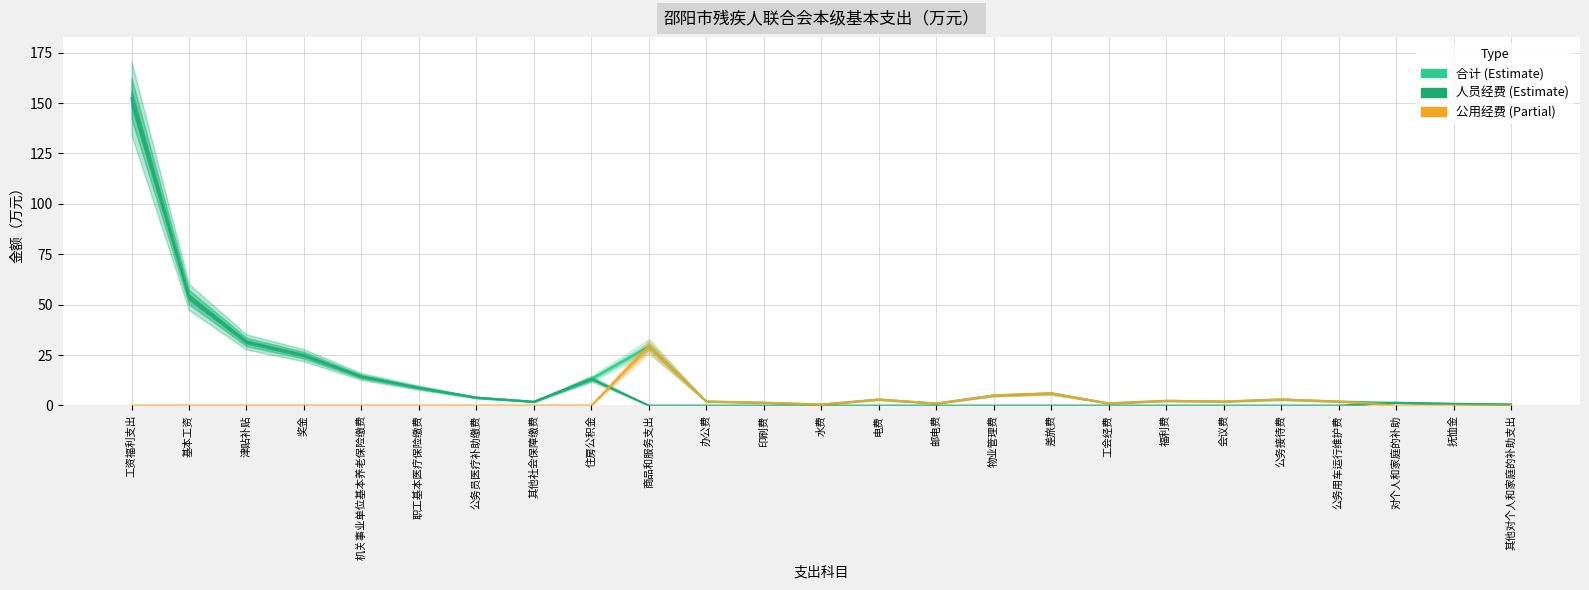

Reading left to right, what are all the values shown in this chart?

合计: 152.3	53.8	31.5	24.9	14.4	8.8	3.9	1.9	13.2	29.4	2.0	1.4	0.5	3.0	1.0	5.0	6.0	1.1	2.4	2.0	3.0	2.0	1.4	0.8	0.5
人员经费: 152.3	53.8	31.5	24.9	14.4	8.8	3.9	1.9	13.2	0.0	0.0	0.0	0.0	0.0	0.0	0.0	0.0	0.0	0.0	0.0	0.0	0.0	1.4	0.8	0.5
公用经费: 0.0	0.0	0.0	0.0	0.0	0.0	0.0	0.0	0.0	29.4	2.0	1.4	0.5	3.0	1.0	5.0	6.0	1.1	2.4	2.0	3.0	2.0	0.0	0.0	0.0